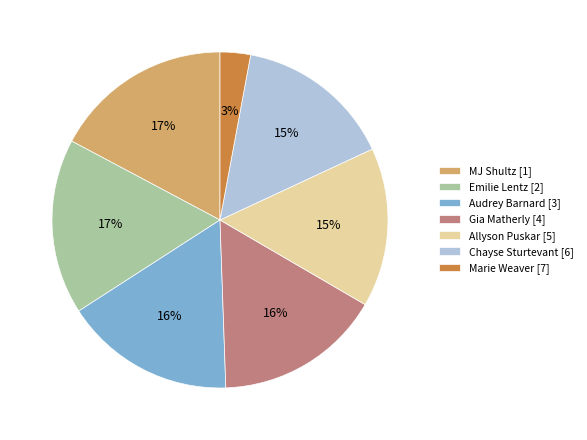

Does Allyson Puskar represent more than half of the total?

No